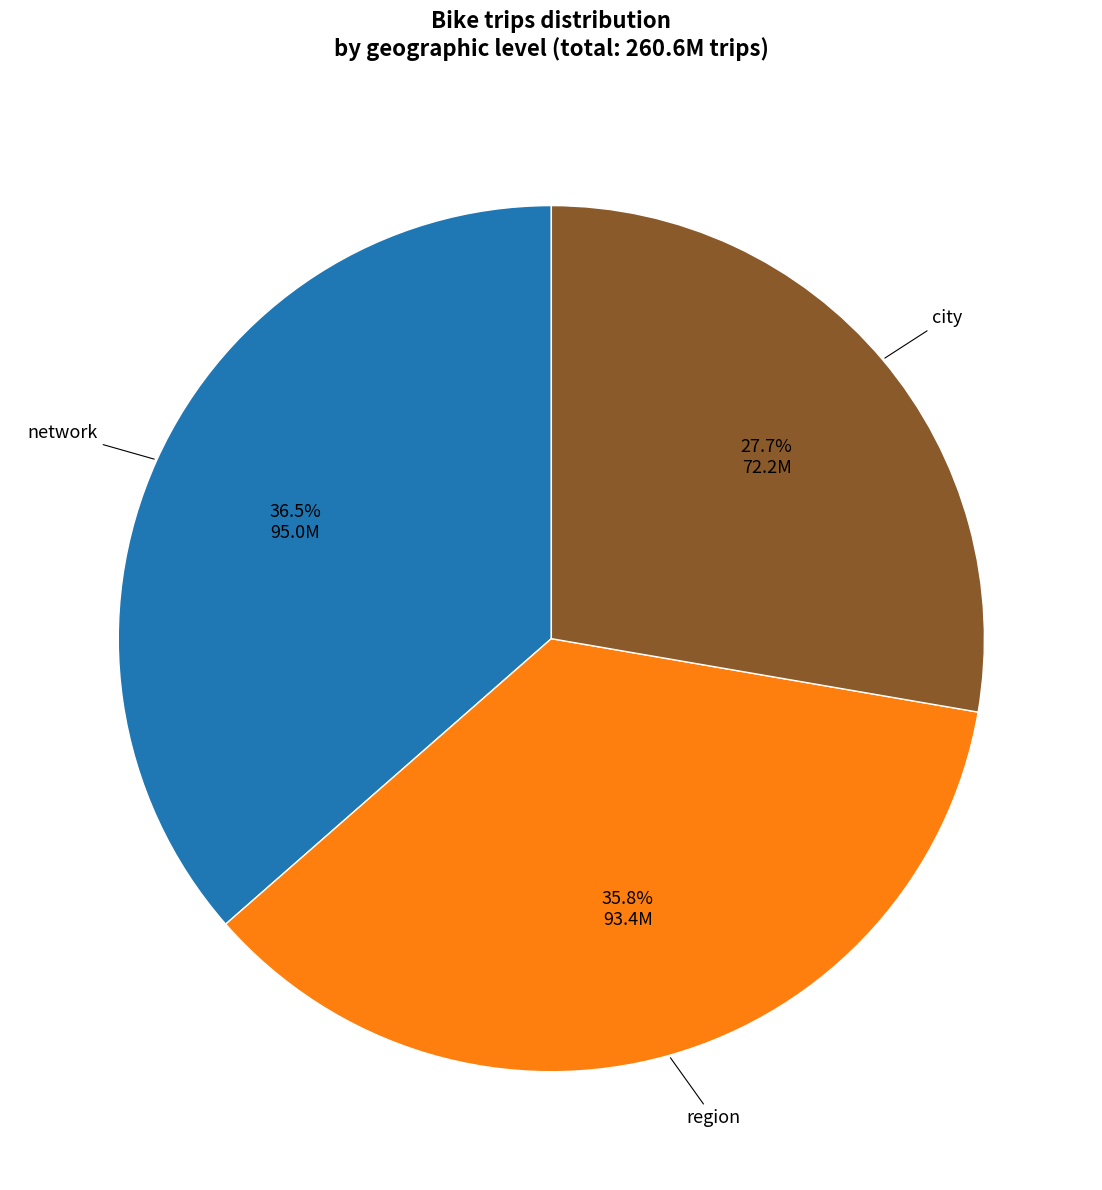

Is there any slice that represents more than half of the pie?

No